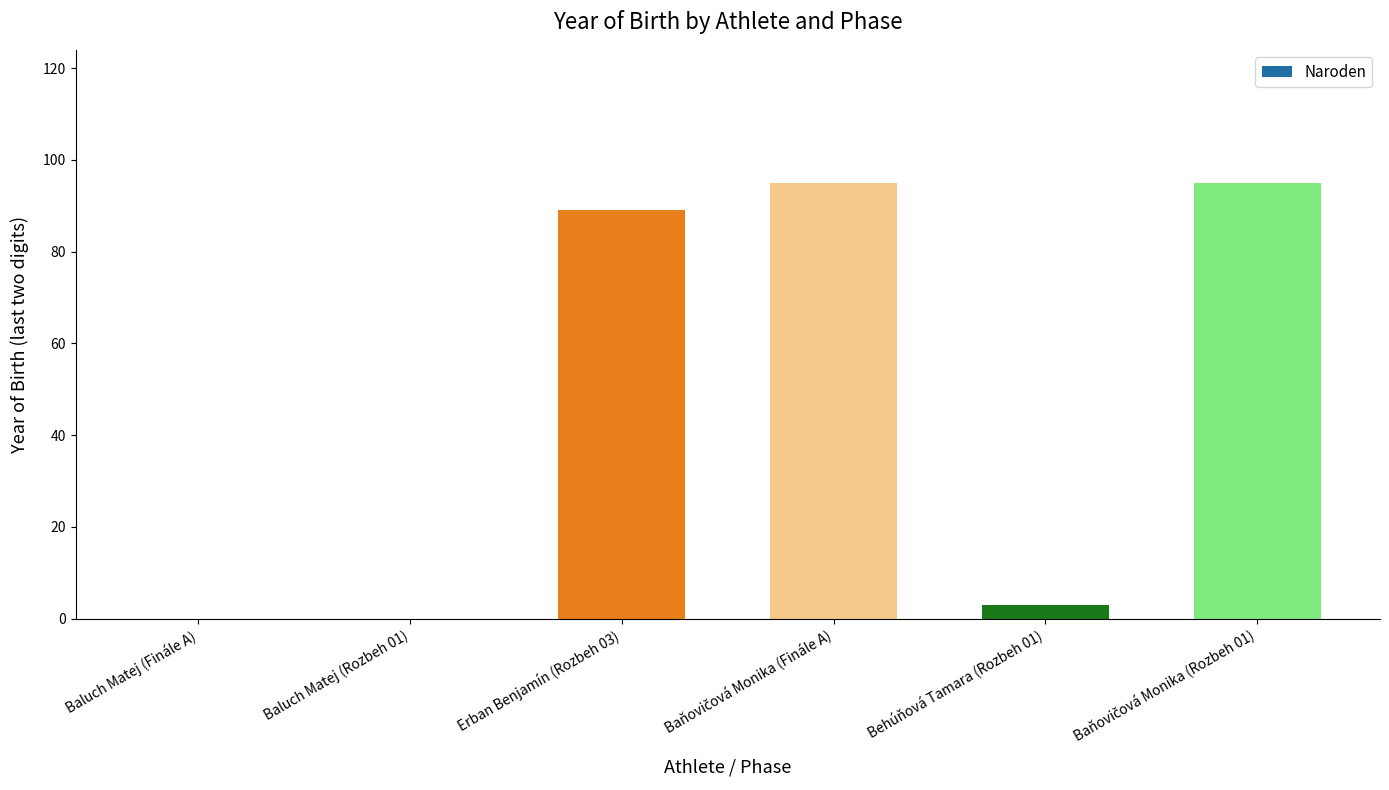

True or false: the data shows 89 at Erban Benjamín (Rozbeh 03).

True